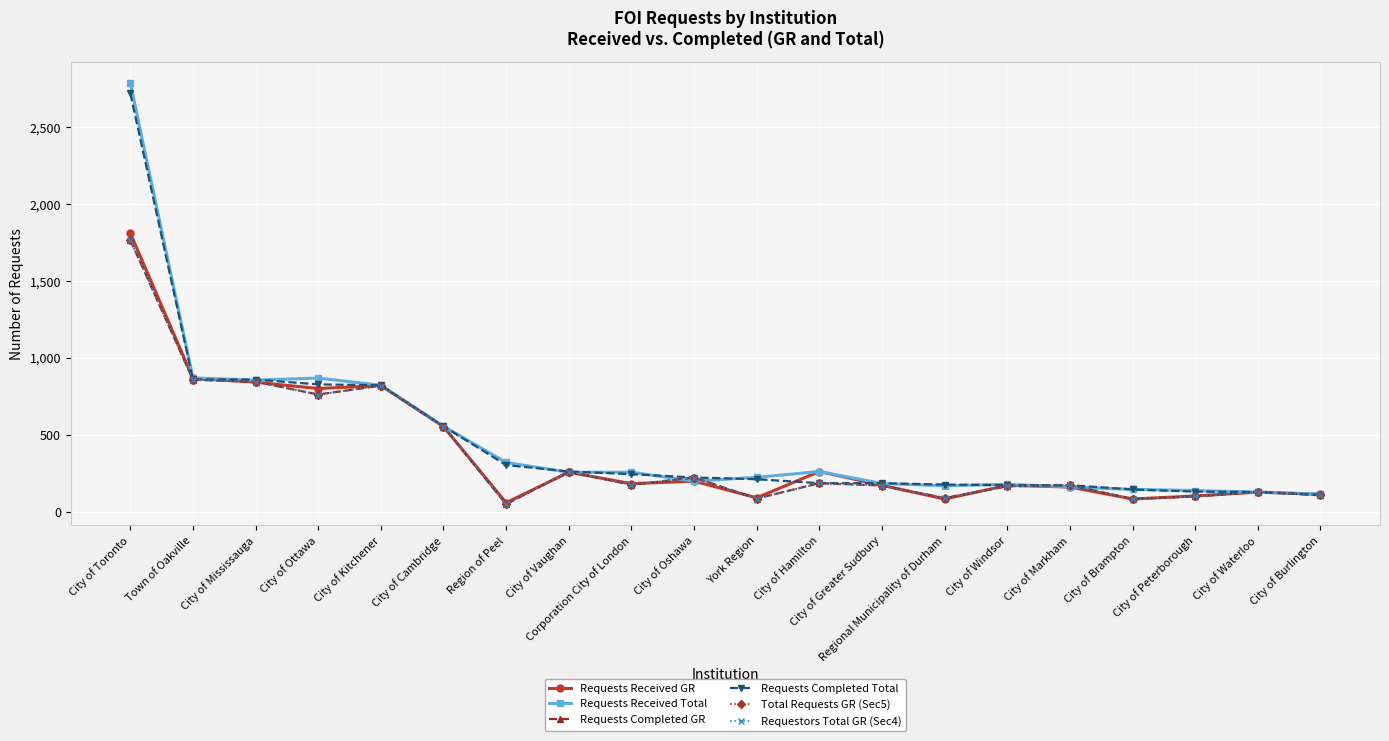

True or false: Requests Received GR has more than 2 points higher than both neighbors.

True